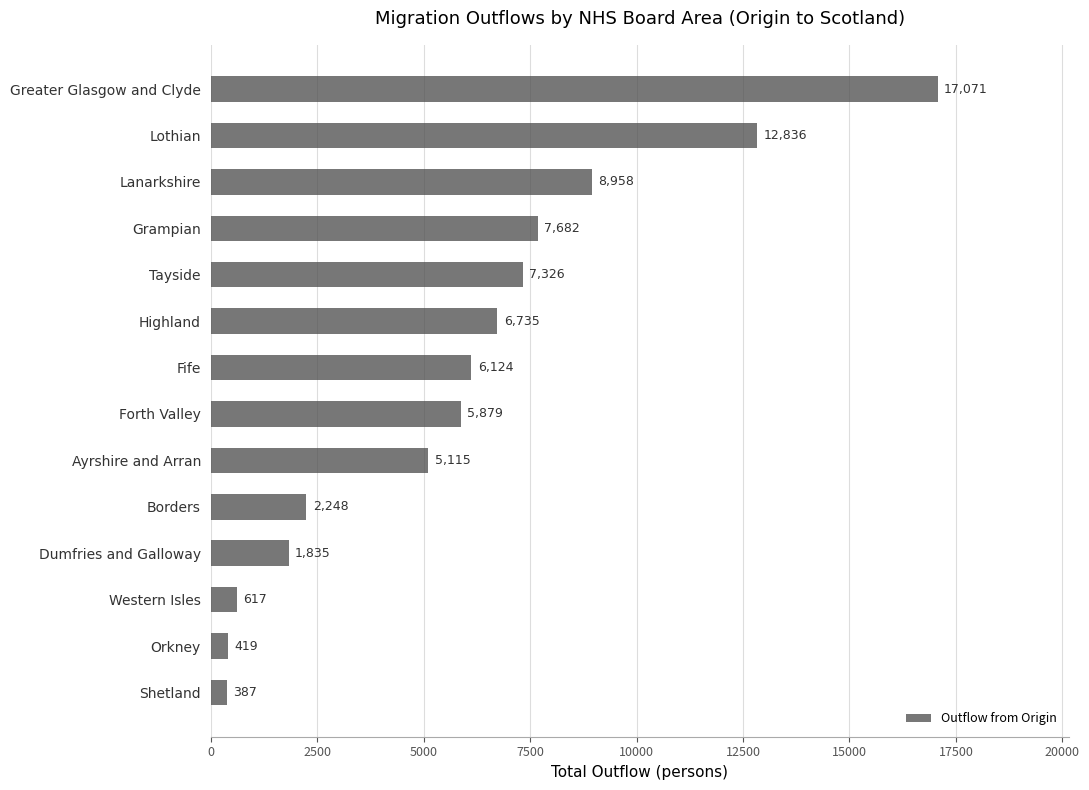

Reading top to bottom, list all the values displayed in this chart.

17071	12836	8958	7682	7326	6735	6124	5879	5115	2248	1835	617	419	387